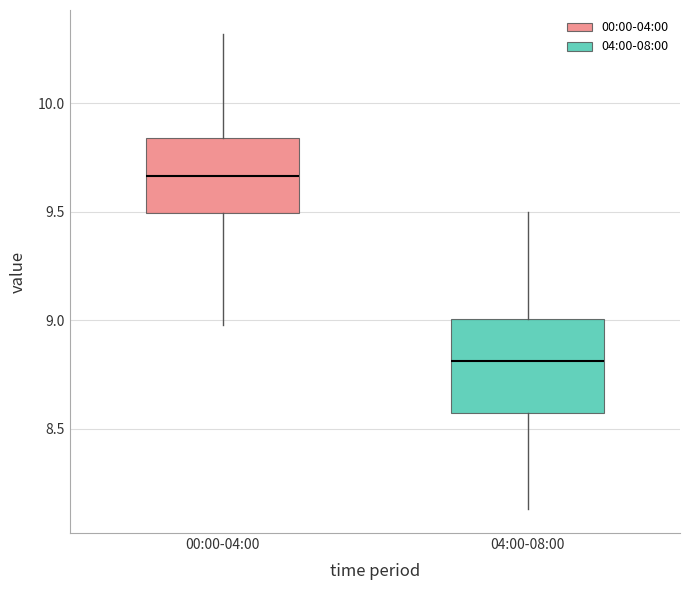

Comparing the boxes themselves (not the whiskers), which one is the tallest?

04:00-08:00